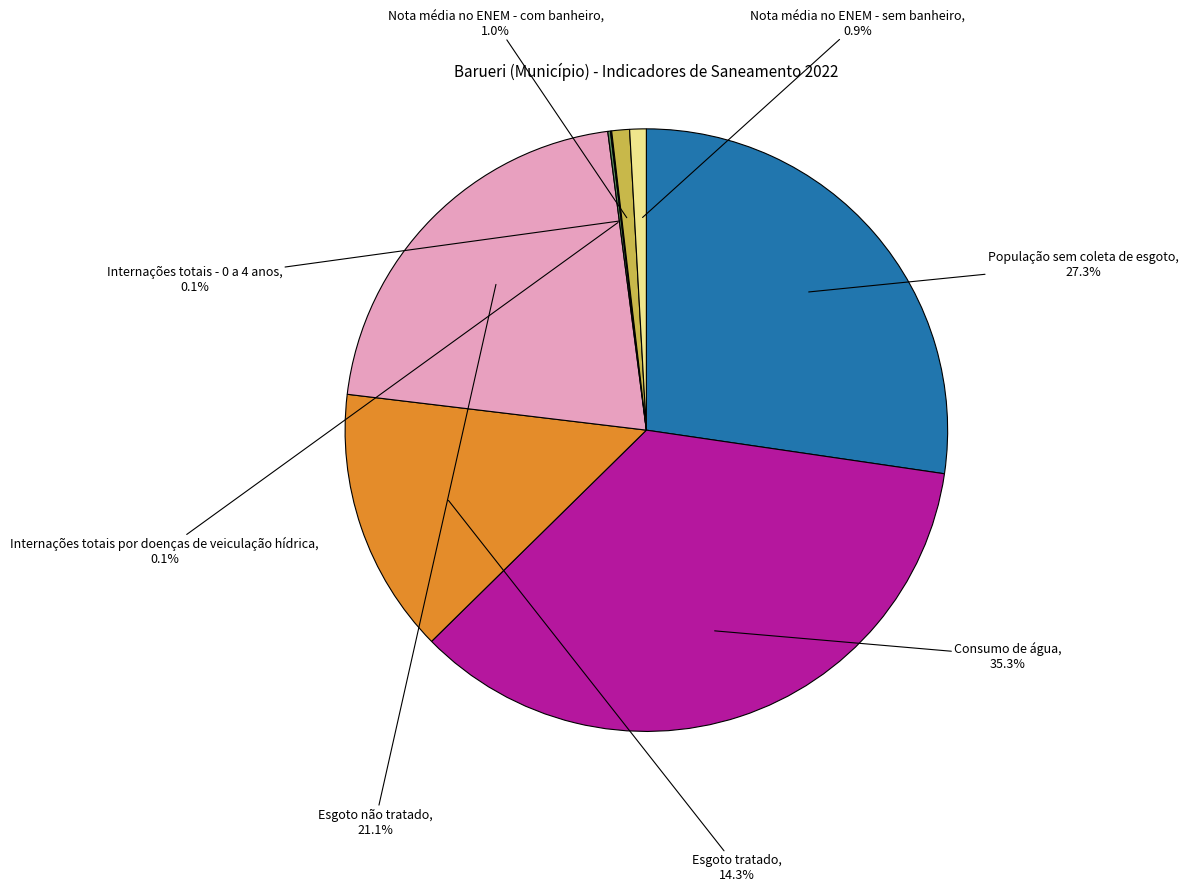

To the nearest percent, what portion does Esgoto tratado represent?

14%